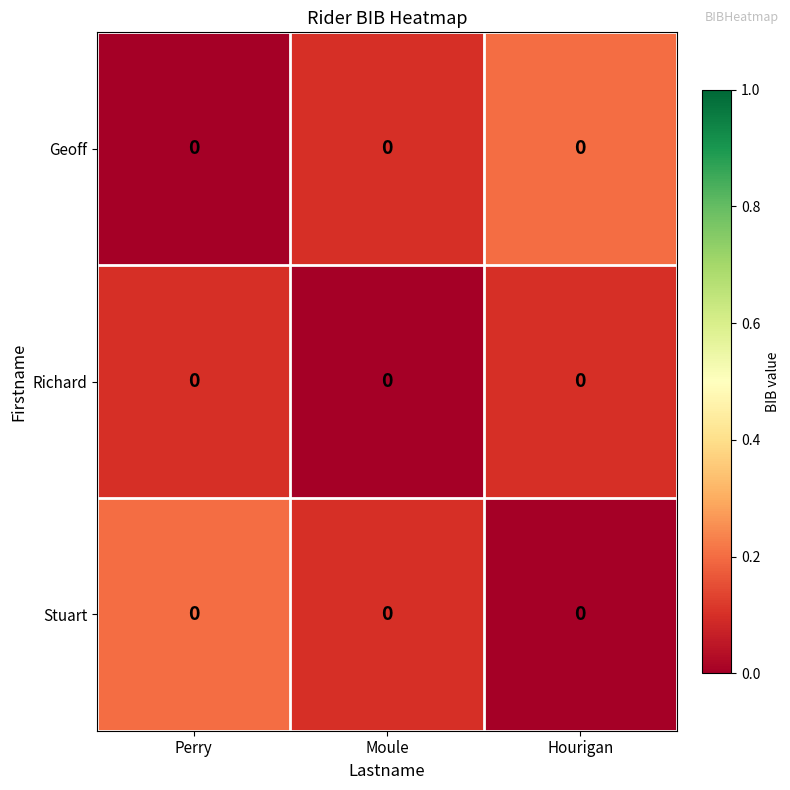

Which label corresponds to the largest value in the chart?

Hourigan